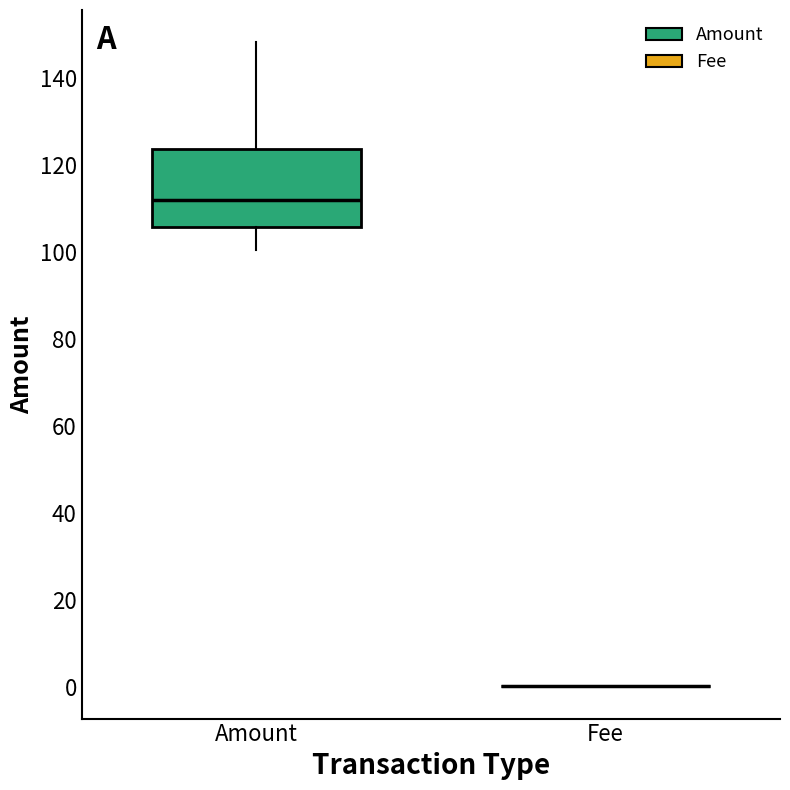

Where does the lower whisker of the box for Amount end on the y-axis? The values are not printed on the chart, so give them approximately, as read against the axis.

100